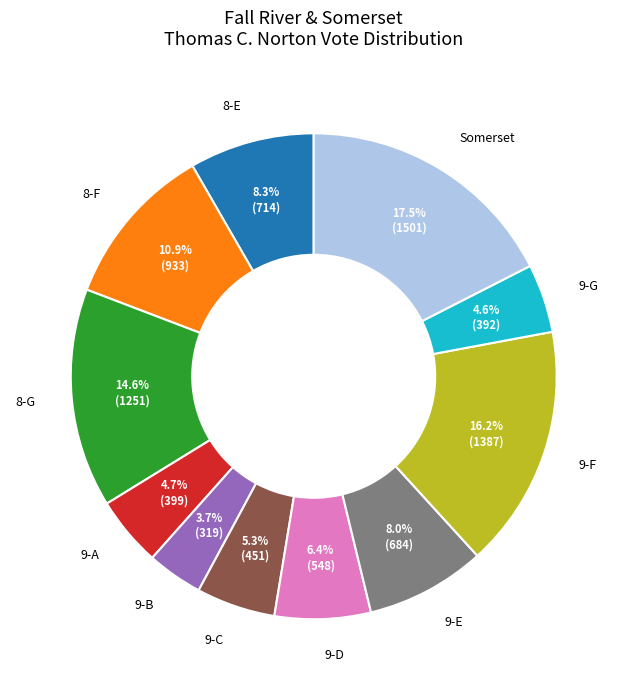

What percentage is the 9-G slice, to the nearest percent?

5%